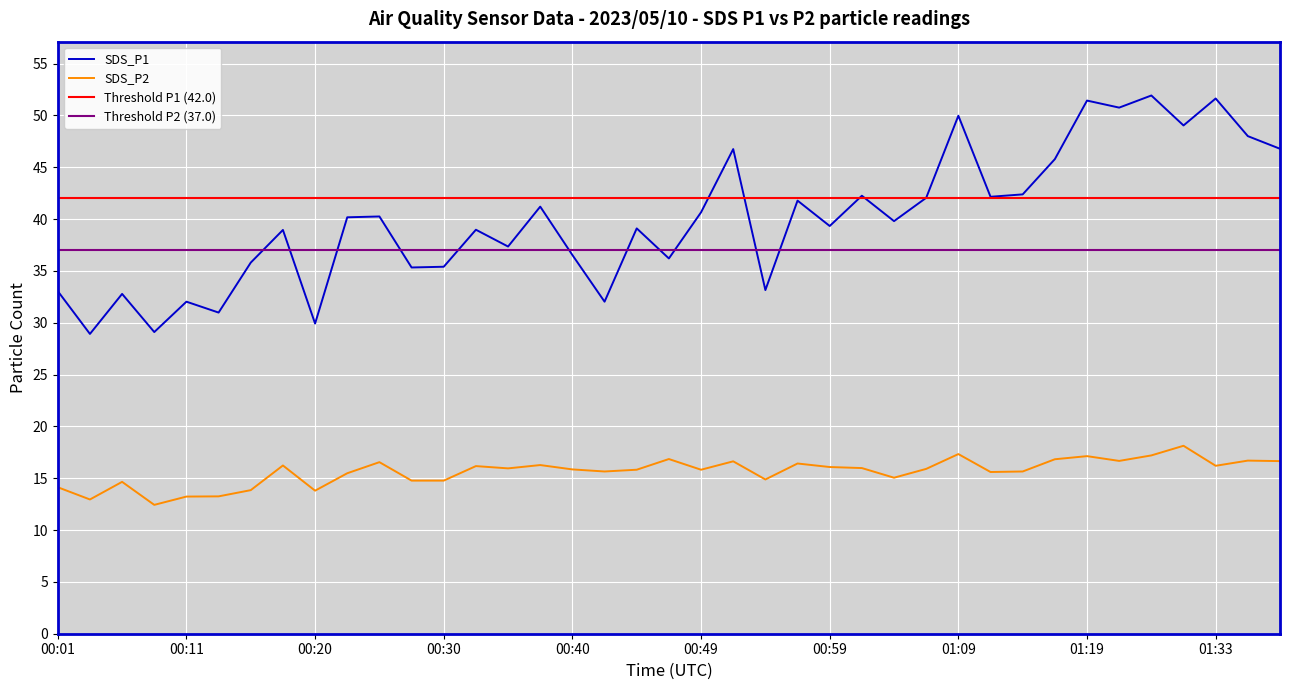

True or false: SDS_P1 has a value of 35.3 at 11.

True